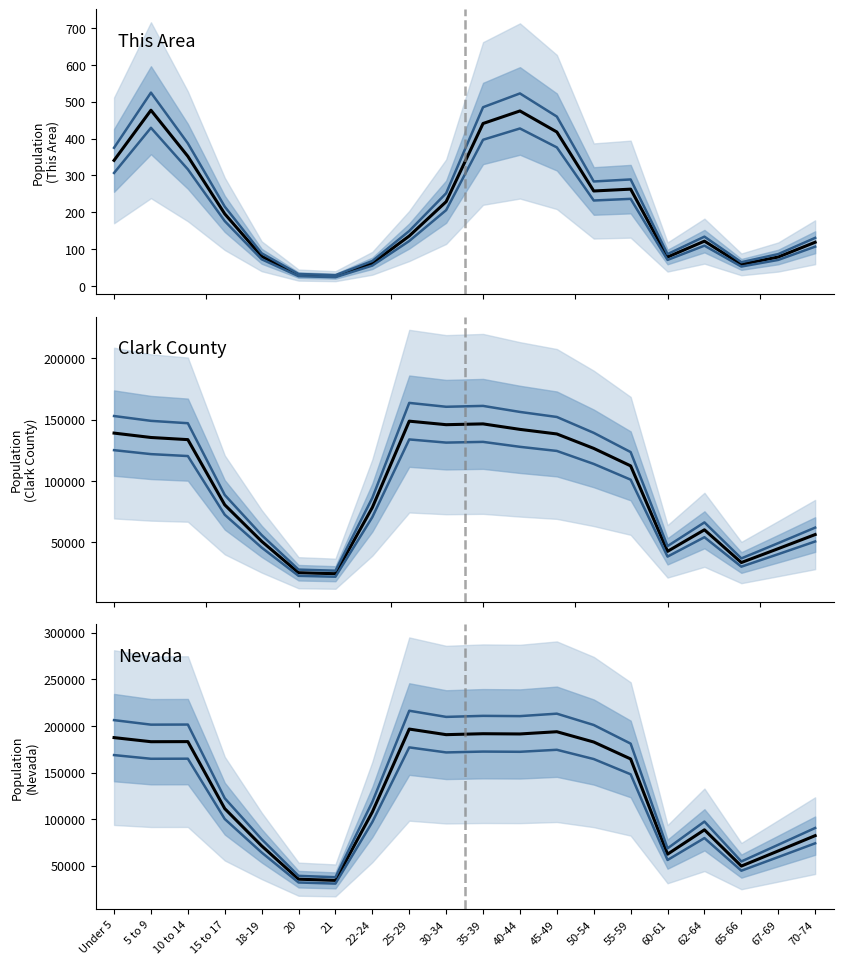

Reading left to right, list all the values displayed in this chart.

This Area: Under 5=341.0	5 to 9=477.0	10 to 14=352.0	15 to 17=196.0	18-19=81.0	20=30.0	21=27.0	22-24=62.0	25-29=136.0	30-34=229.0	35-39=441.0	40-44=475.0	45-49=418.0	50-54=258.0	55-59=263.0	60-61=79.0	62-64=122.0	65-66=59.0	67-69=79.0	70-74=119.0
Upper estimate: Under 5=206225.8	5 to 9=201384.7	10 to 14=201490.3	15 to 17=122408.0	18-19=78452.0	20=39109.4	21=37683.8	22-24=118466.7	25-29=216308.4	30-34=209706.2	35-39=210817.2	40-44=210530.1	45-49=213169.0	50-54=201010.7	55-59=181032.5	60-61=68627.9	62-64=97388.5	65-66=54574.3	67-69=72476.8	70-74=90508.0
Lower estimate: Under 5=168730.2	5 to 9=164769.3	10 to 14=164855.7	15 to 17=100152.0	18-19=64188.0	20=31998.6	21=30832.2	22-24=96927.3	25-29=176979.6	30-34=171577.8	35-39=172486.8	40-44=172251.9	45-49=174411.0	50-54=164463.3	55-59=148117.5	60-61=56150.1	62-64=79681.5	65-66=44651.7	67-69=59299.2	70-74=74052.0
Clark County: Under 5=138982.0	5 to 9=135411.0	10 to 14=133660.0	15 to 17=80565.0	18-19=50875.0	20=25309.0	21=24504.0	22-24=78432.0	25-29=148694.0	30-34=145831.0	35-39=146476.0	40-44=142010.0	45-49=138281.0	50-54=126532.0	55-59=112302.0	60-61=42710.0	62-64=60250.0	65-66=33605.0	67-69=44911.0	70-74=56387.0
Nevada: Under 5=187478.0	5 to 9=183077.0	10 to 14=183173.0	15 to 17=111280.0	18-19=71320.0	20=35554.0	21=34258.0	22-24=107697.0	25-29=196644.0	30-34=190642.0	35-39=191652.0	40-44=191391.0	45-49=193790.0	50-54=182737.0	55-59=164575.0	60-61=62389.0	62-64=88535.0	65-66=49613.0	67-69=65888.0	70-74=82280.0